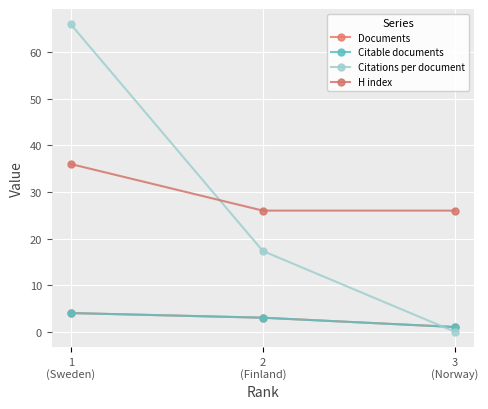

Which label corresponds to the largest value in the chart?

1
(Sweden)